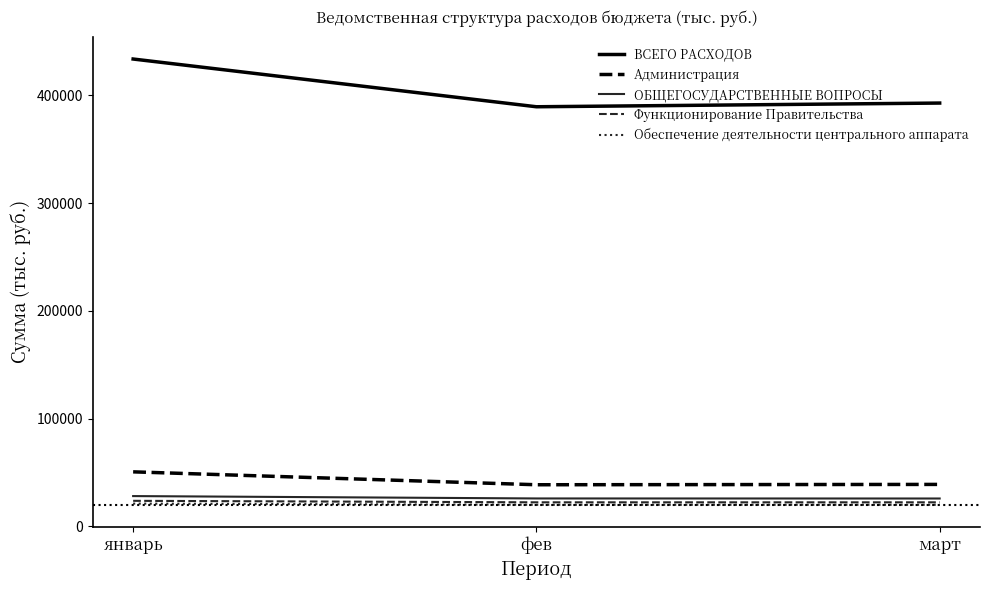

What is the approximate value of Администрация at фев?

38674.4